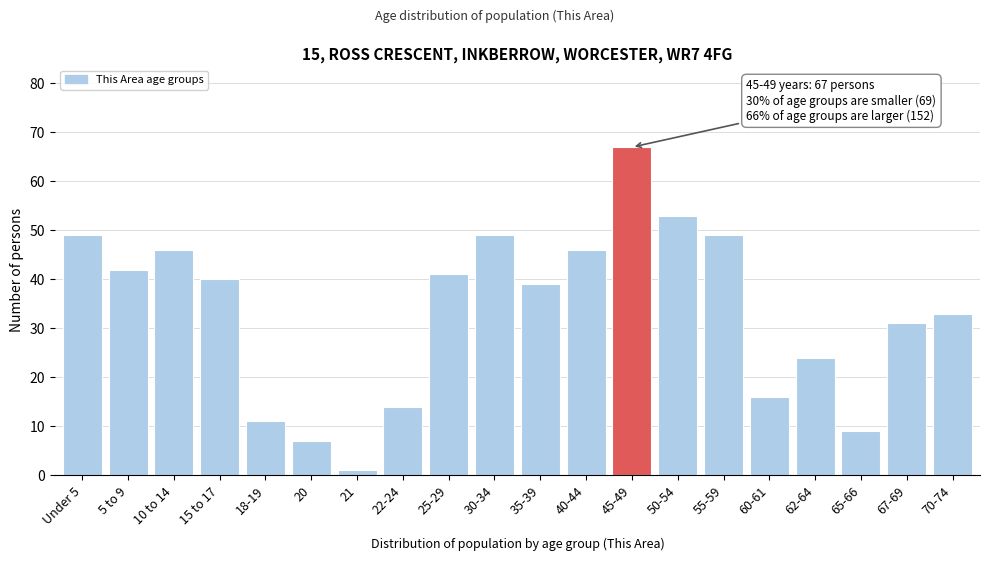

Reading right to left, extract all data points from this chart.

33	31	9	24	16	49	53	67	46	39	49	41	14	1	7	11	40	46	42	49